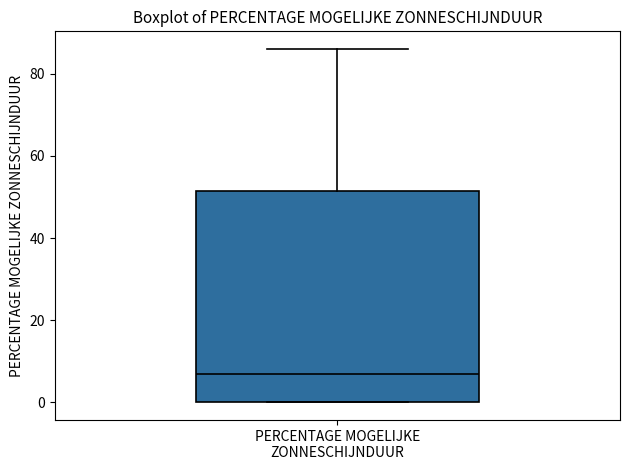

Transcribe this box plot: give where the median line is, the range the box spans, and where the two whiskers end, as read against the y-axis. The values are not printed on the chart, so give them approximately, as read against the axis.

median 8, box 0 to 52, whiskers 0 to 86